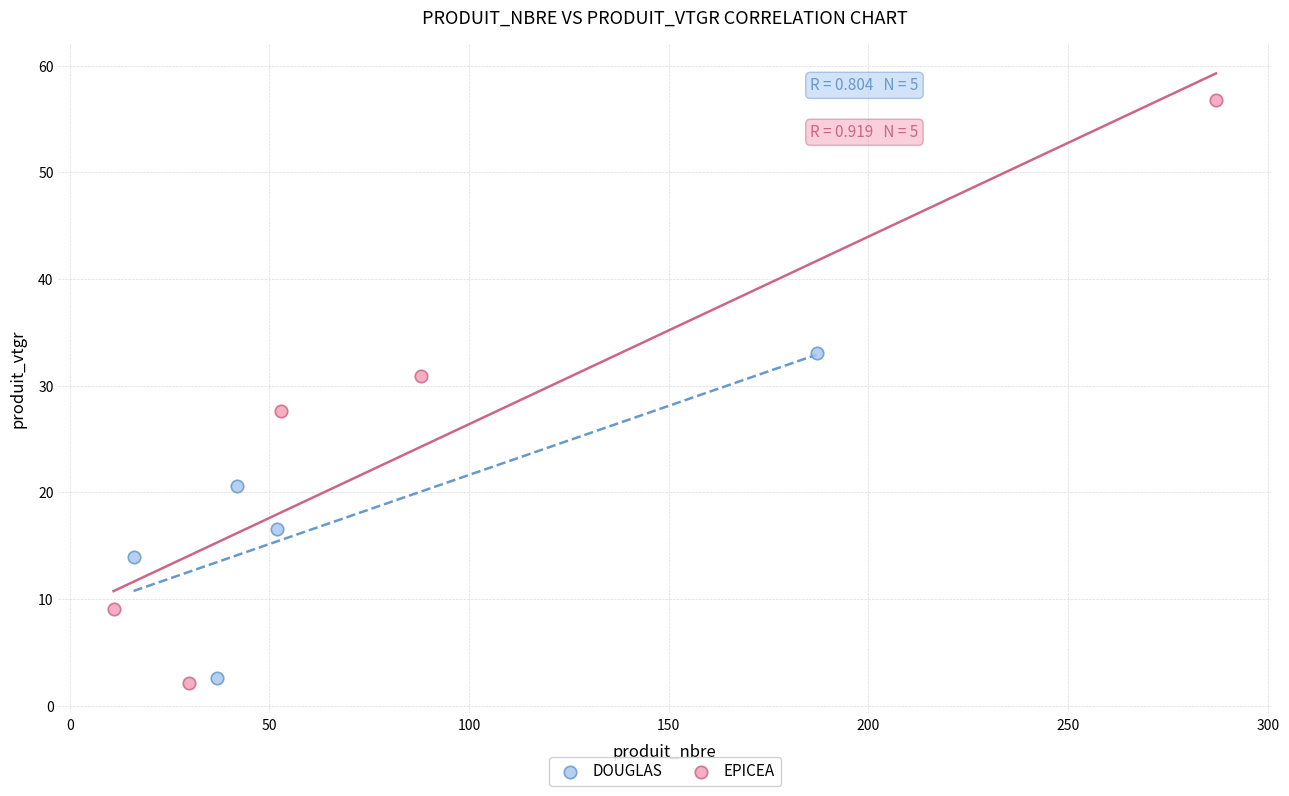

Which series contains the highest Y value?

EPICEA